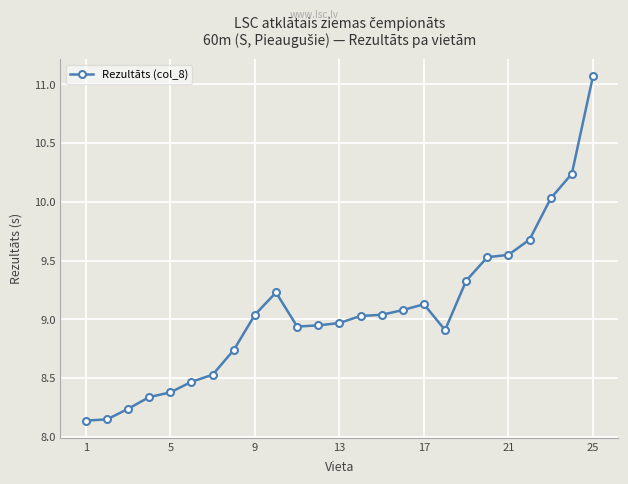

True or false: the data has more than 0 interior local peaks.

True